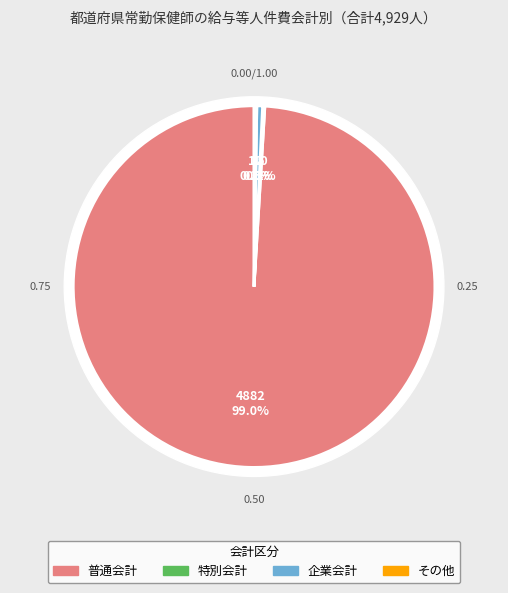

What percentage is NOT represented by 普通会計?

1.0%